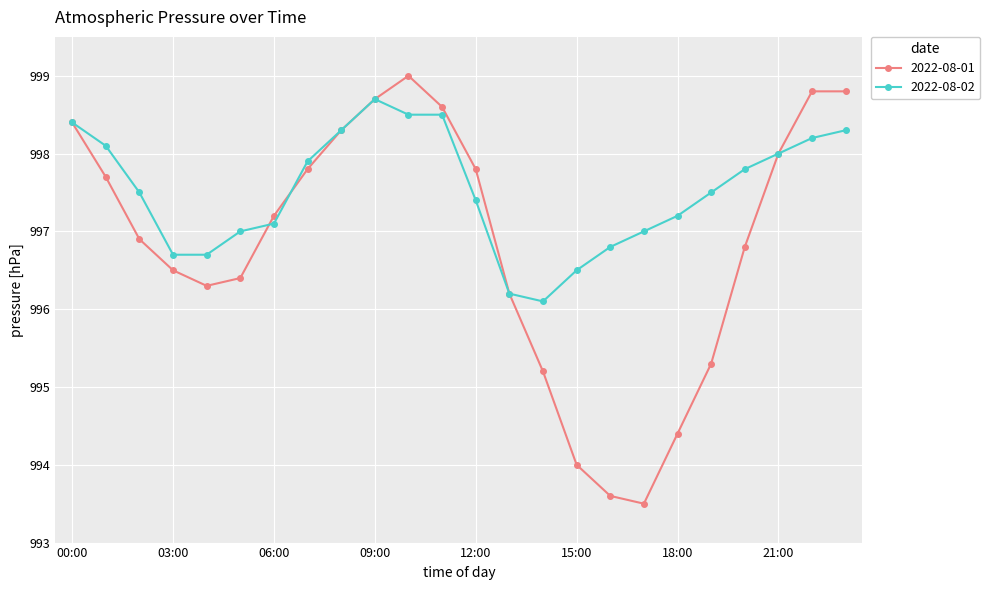

What is the value of the 2022-08-01 point at the 16th from the left?

994.0